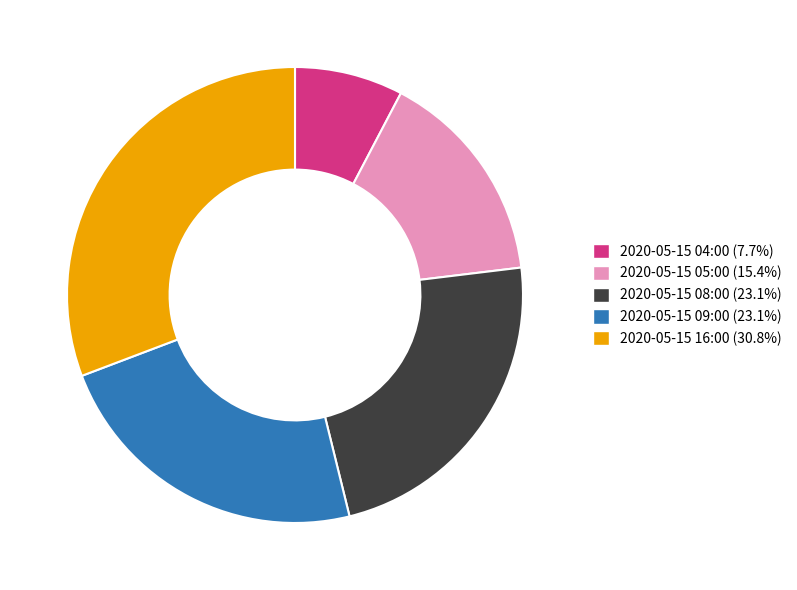

Does 2020-05-15 05:00 (15.4%) represent more than half of the total?

No